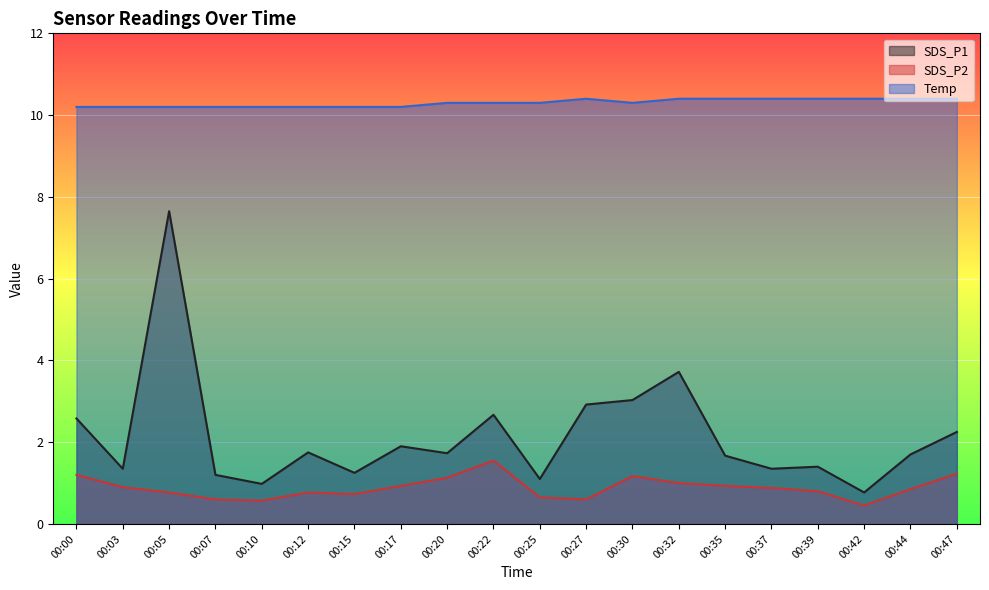

Which category has the lowest value in the SDS_P1 series?

00:42